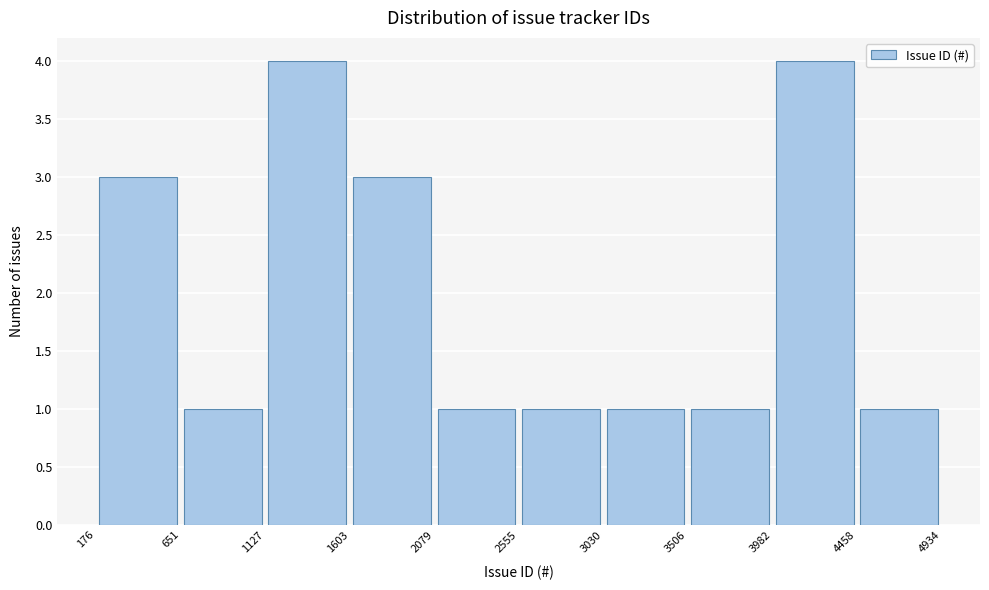

How tall is the bar that spans 3030 to 3506 on the x-axis? The values are not printed on the chart, so give them approximately, as read against the axis.

1